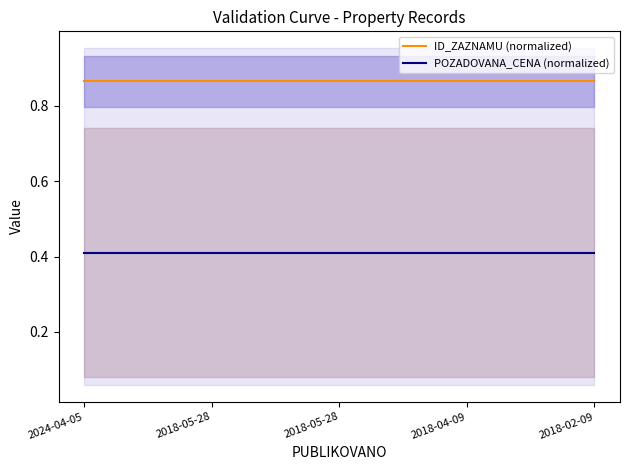

At how many categories does at least one series exceed 0?

5